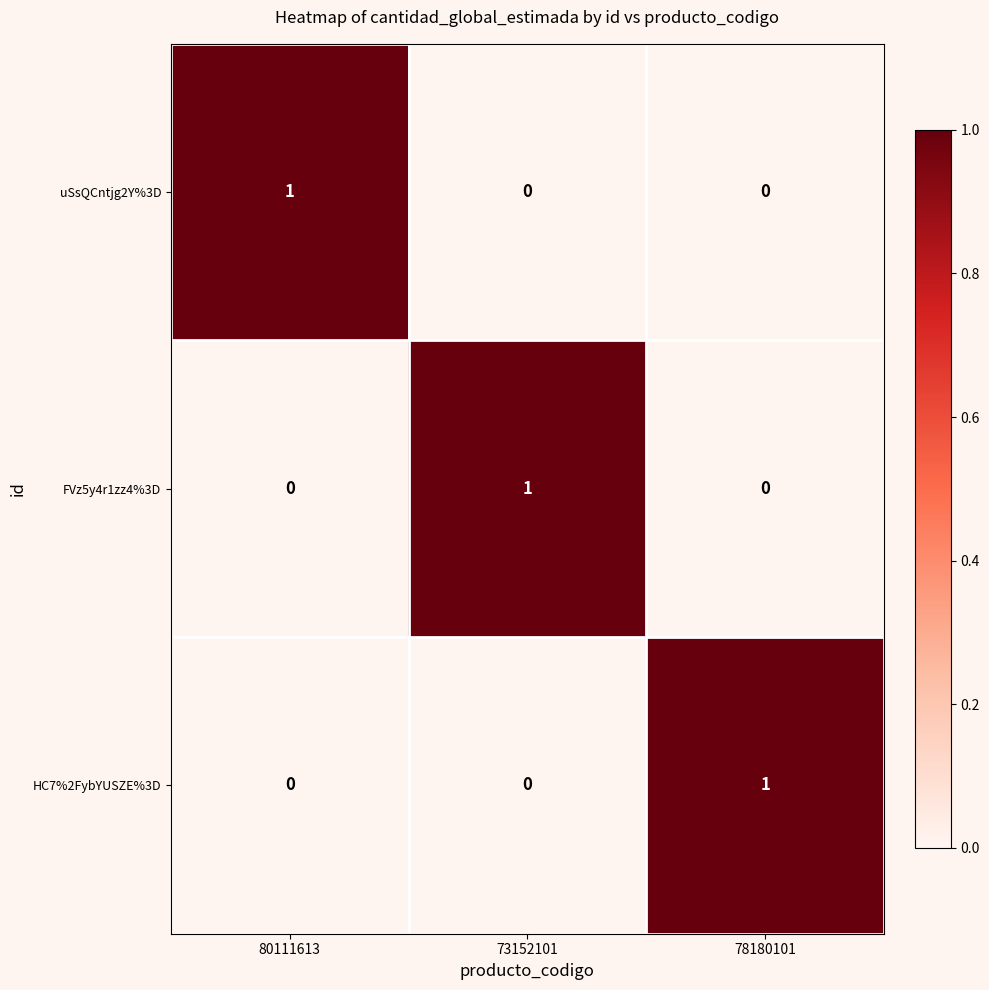

At how many categories does at least one series exceed 0?

3